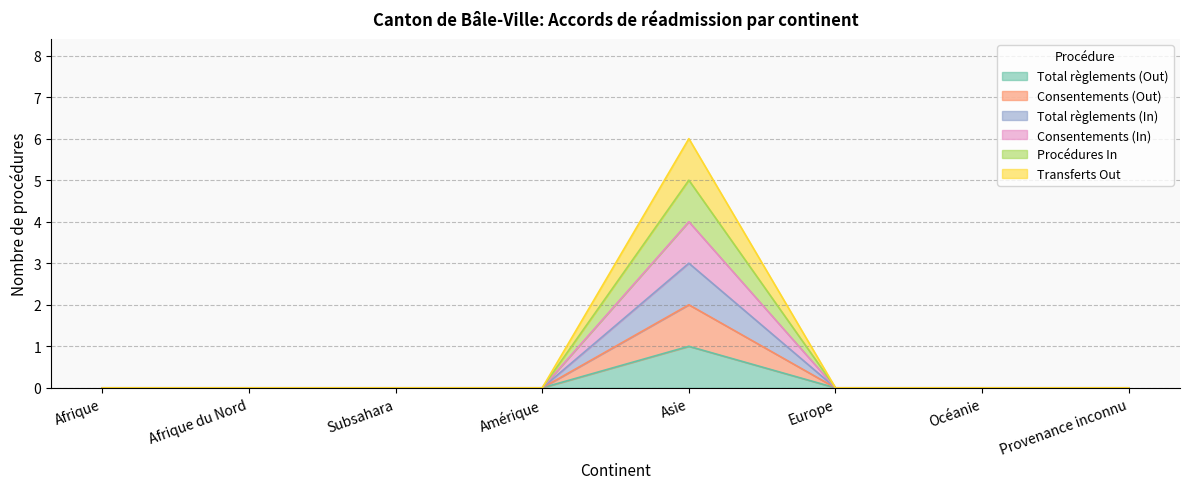

List the series in order of their overall mean, highest first.

Transferts Out, Procédures In, Consentements (In), Total règlements (In), Consentements (Out), Total règlements (Out)